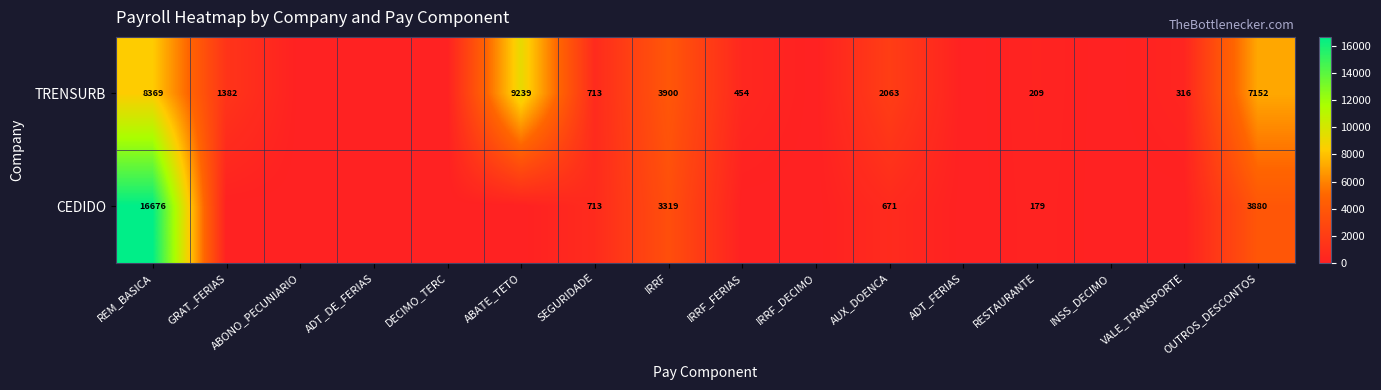

True or false: CEDIDO has a value of 713 at SEGURIDADE.

True